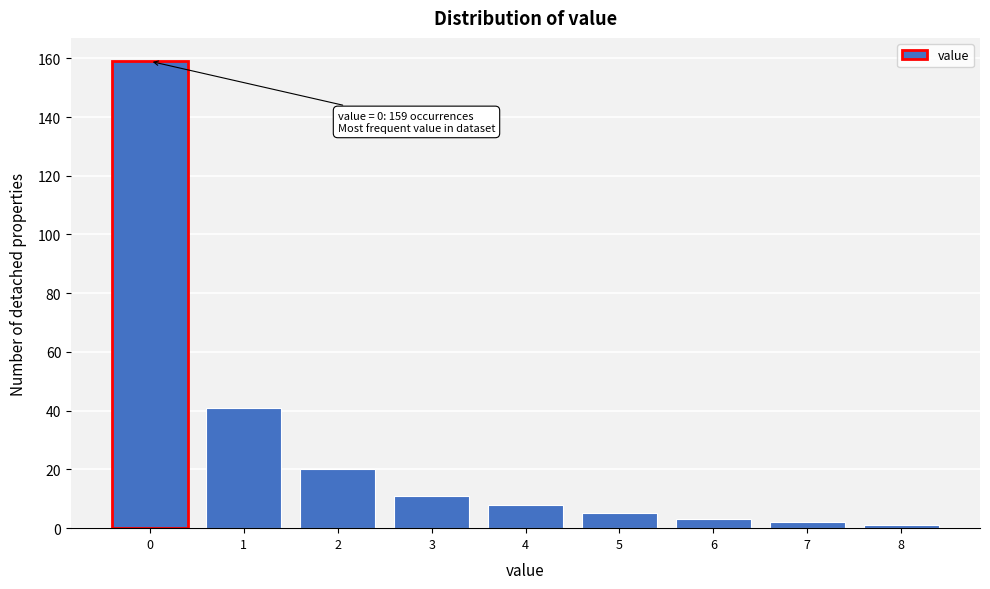

Reading left to right, transcribe all the data shown in this chart.

0=159	1=41	2=20	3=11	4=8	5=5	6=3	7=2	8=1